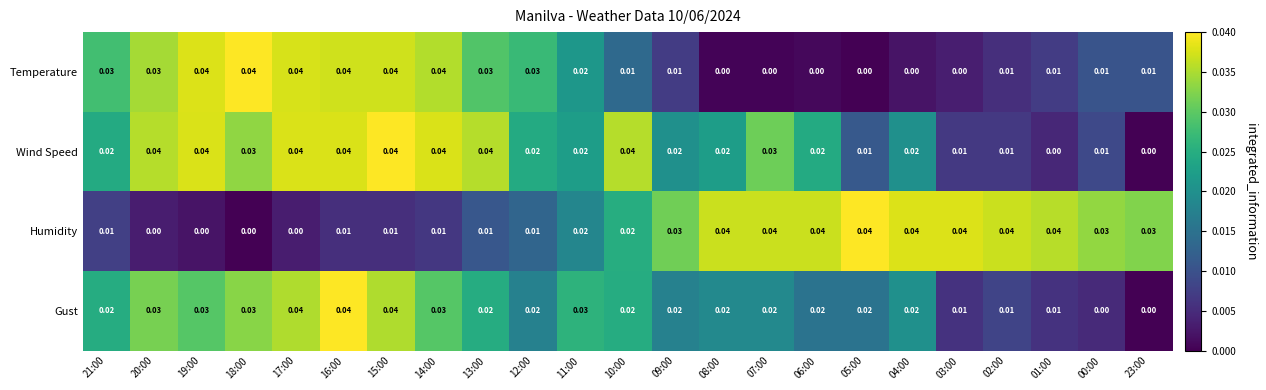

Between 15:00 and 03:00, which series saw the biggest shift?

Temperature